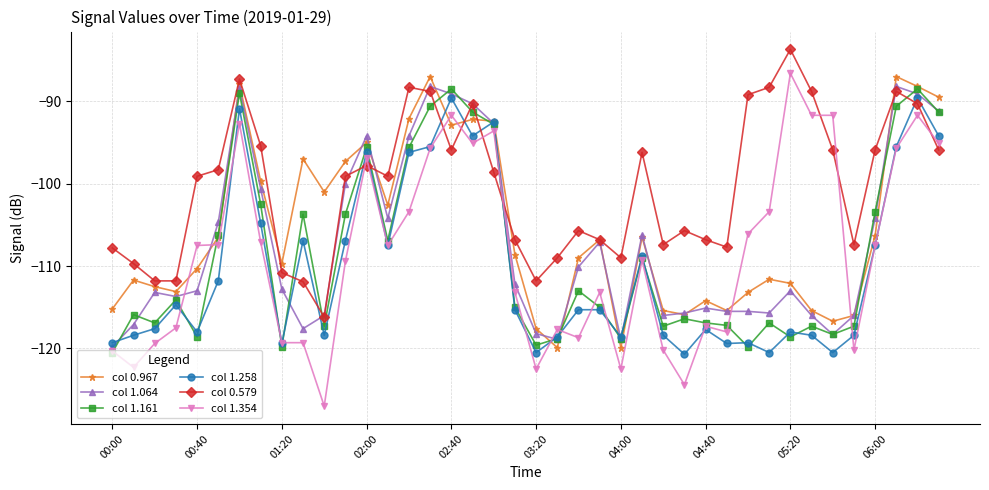

How many data points does each series have?

40